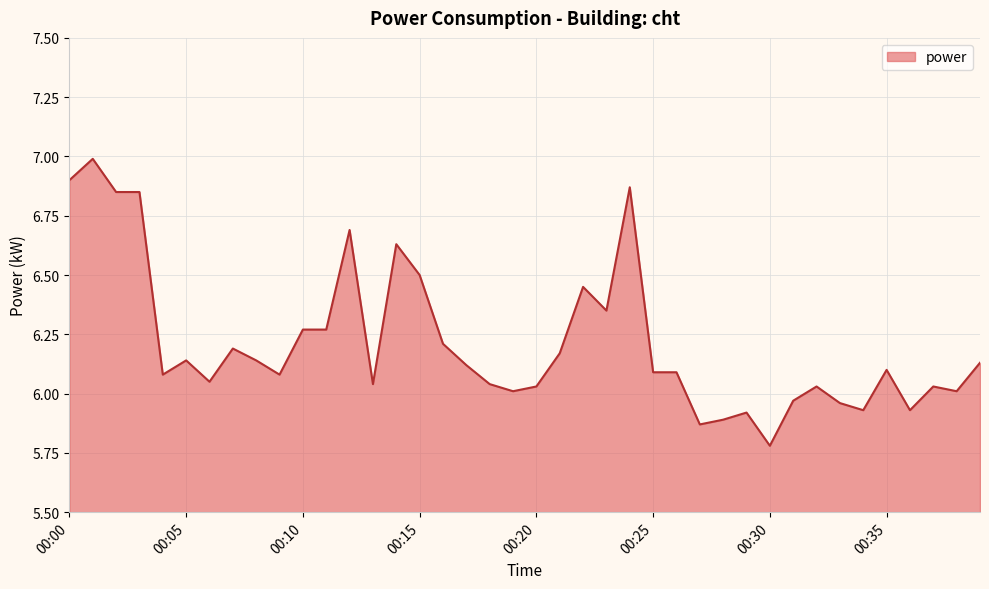

What is the maximum value shown in the chart?

7.0